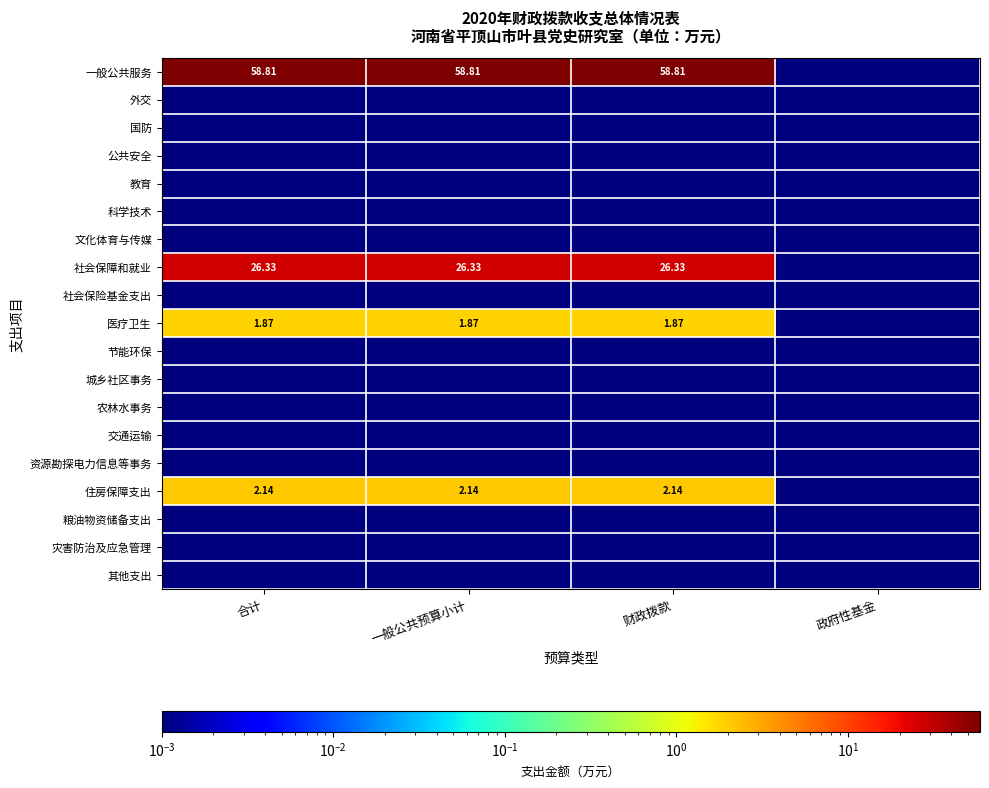

Is it true that 粮油物资储备支出 equals 0.0 at 政府性基金?

True